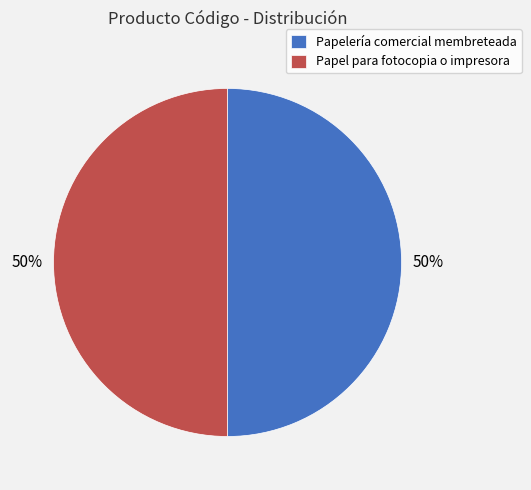

Approximately how many times larger is the value at Papel para fotocopia o impresora compared to Papelería comercial membreteada?

1.0